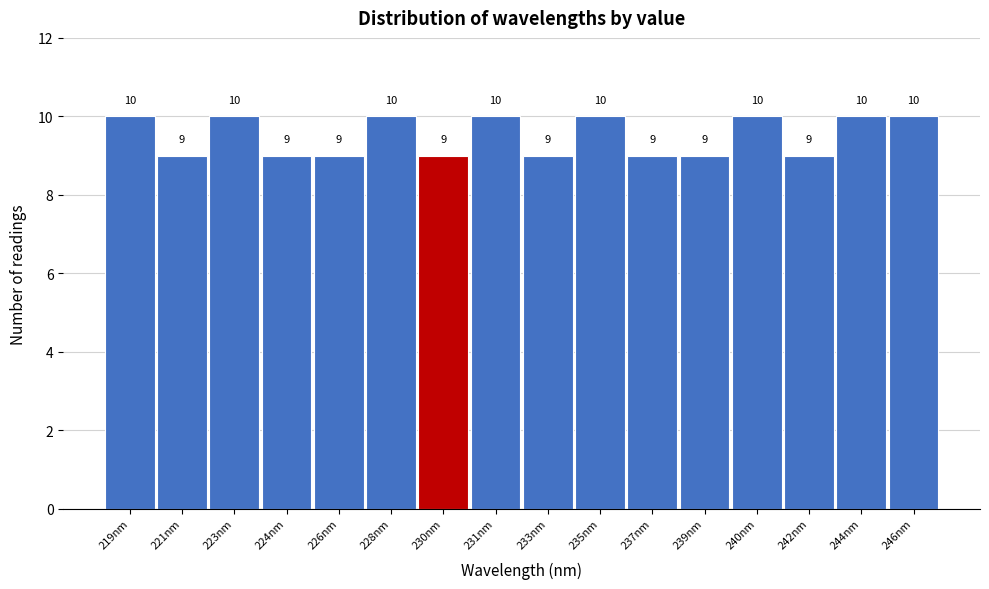

Reading right to left, list all the values displayed in this chart.

10	10	9	10	9	9	10	9	10	9	10	9	9	10	9	10